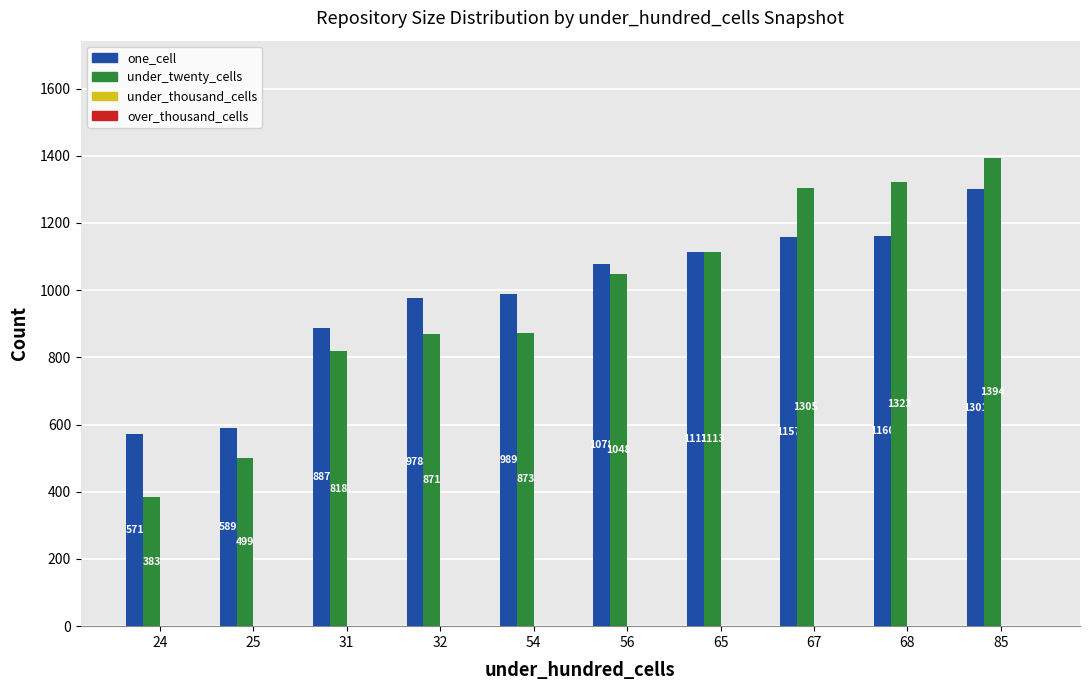

What is the total value across all series at 85?

2695